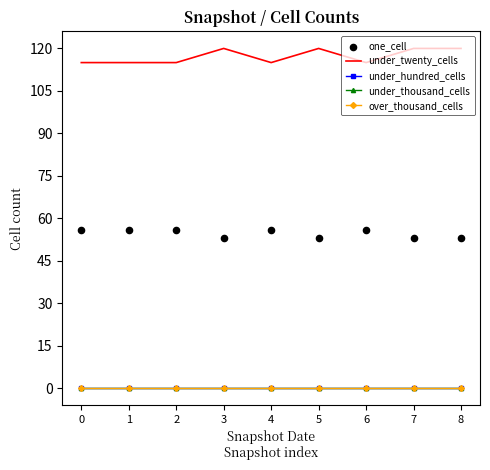

Is the value of under_hundred_cells at 8 greater than the value of under_thousand_cells at 0?

No